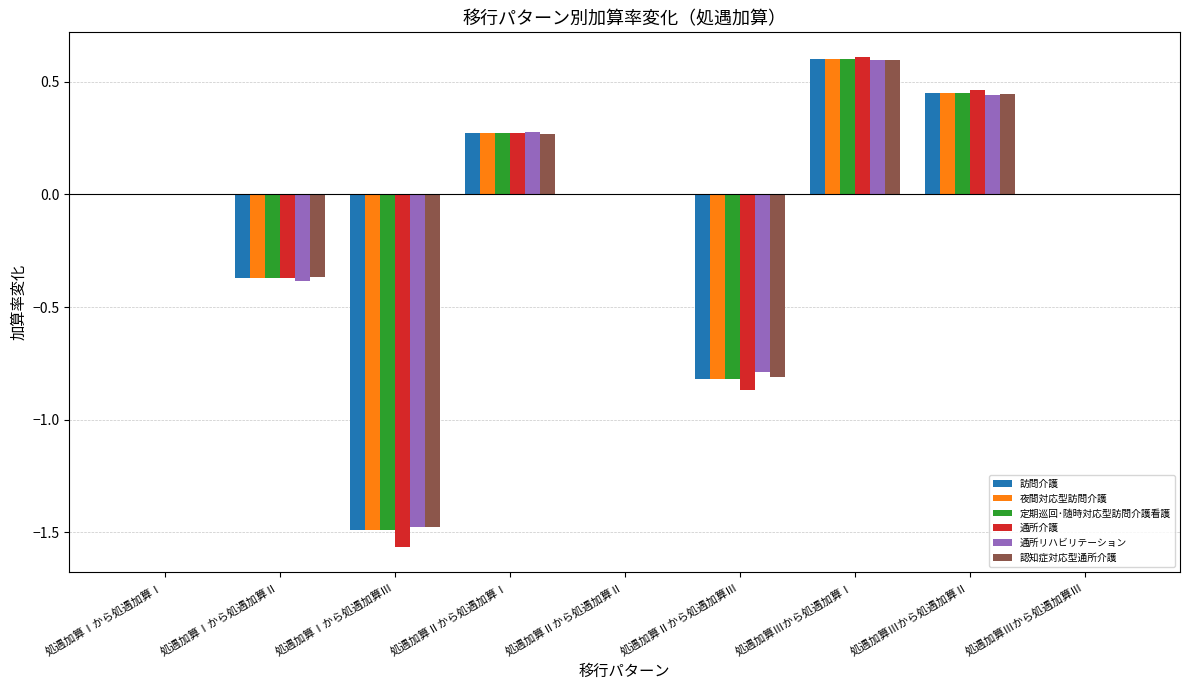

What is the total value across all series at 処遇加算Ⅰから処遇加算Ⅲ?

-9.0